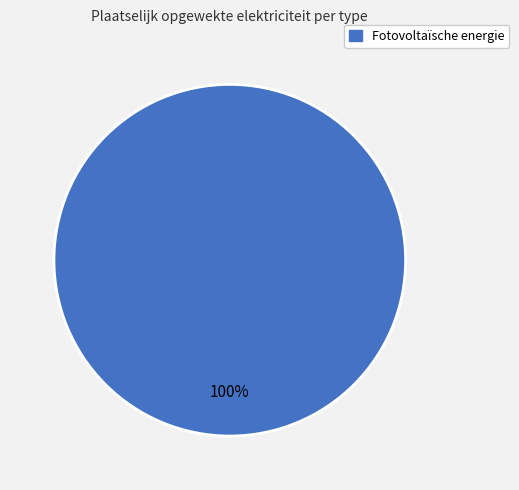

Is there any slice that represents more than half of the pie?

Yes